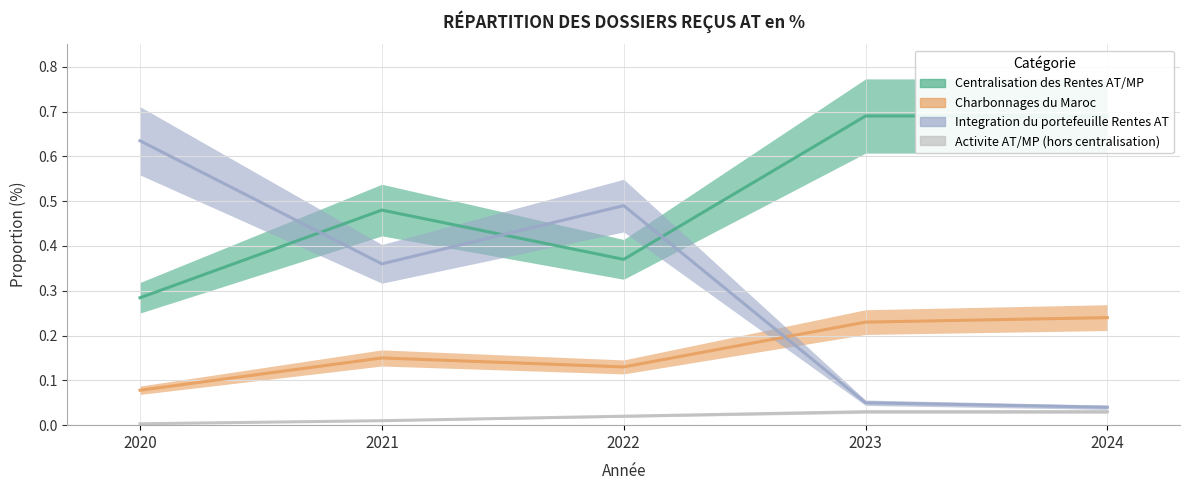

Reading left to right, extract all data points from this chart.

Centralisation des Rentes AT/MP: 2020=0.3	2021=0.5	2022=0.4	2023=0.7	2024=0.7
Charbonnages du Maroc: 2020=0.1	2021=0.1	2022=0.1	2023=0.2	2024=0.2
Integration du portefeuille Rentes AT: 2020=0.6	2021=0.4	2022=0.5	2023=0.1	2024=0.0
Activite AT/MP (hors centralisation): 2020=0.0	2021=0.0	2022=0.0	2023=0.0	2024=0.0